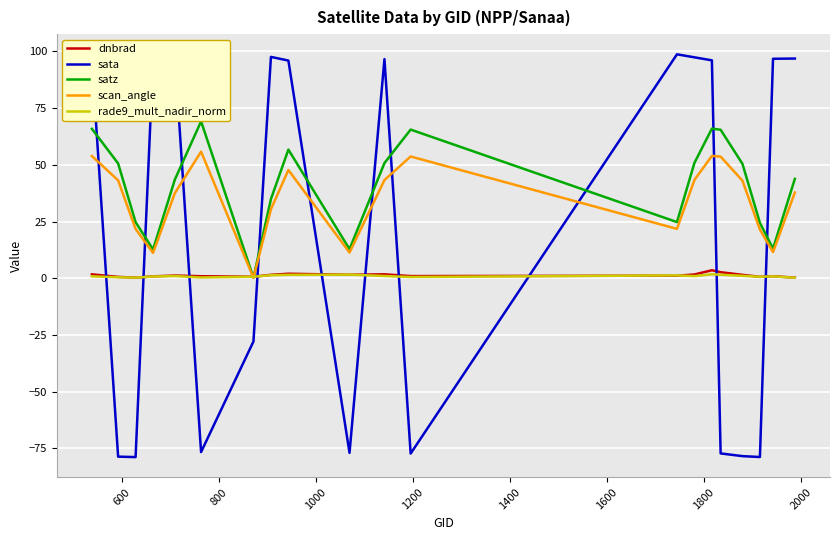

In scan_angle, how many points are lower than both neighbors (excluding endpoints)?

5